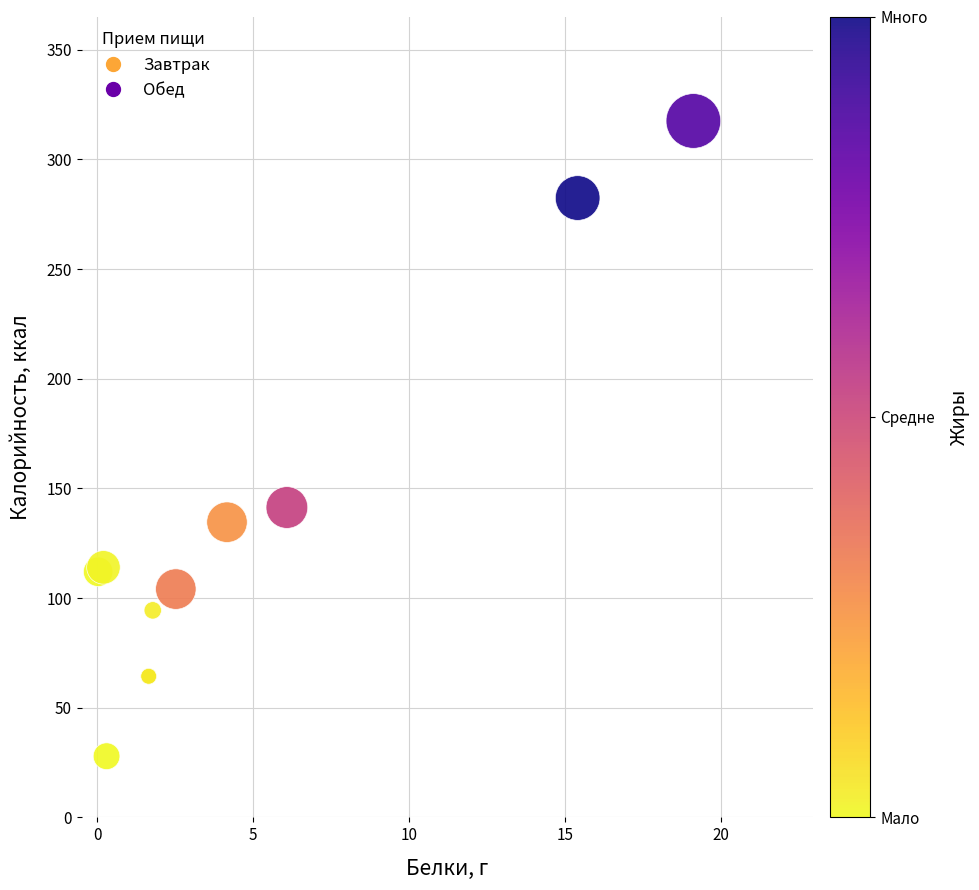

What Y value in the scatter plot is closest to 172?

141.3